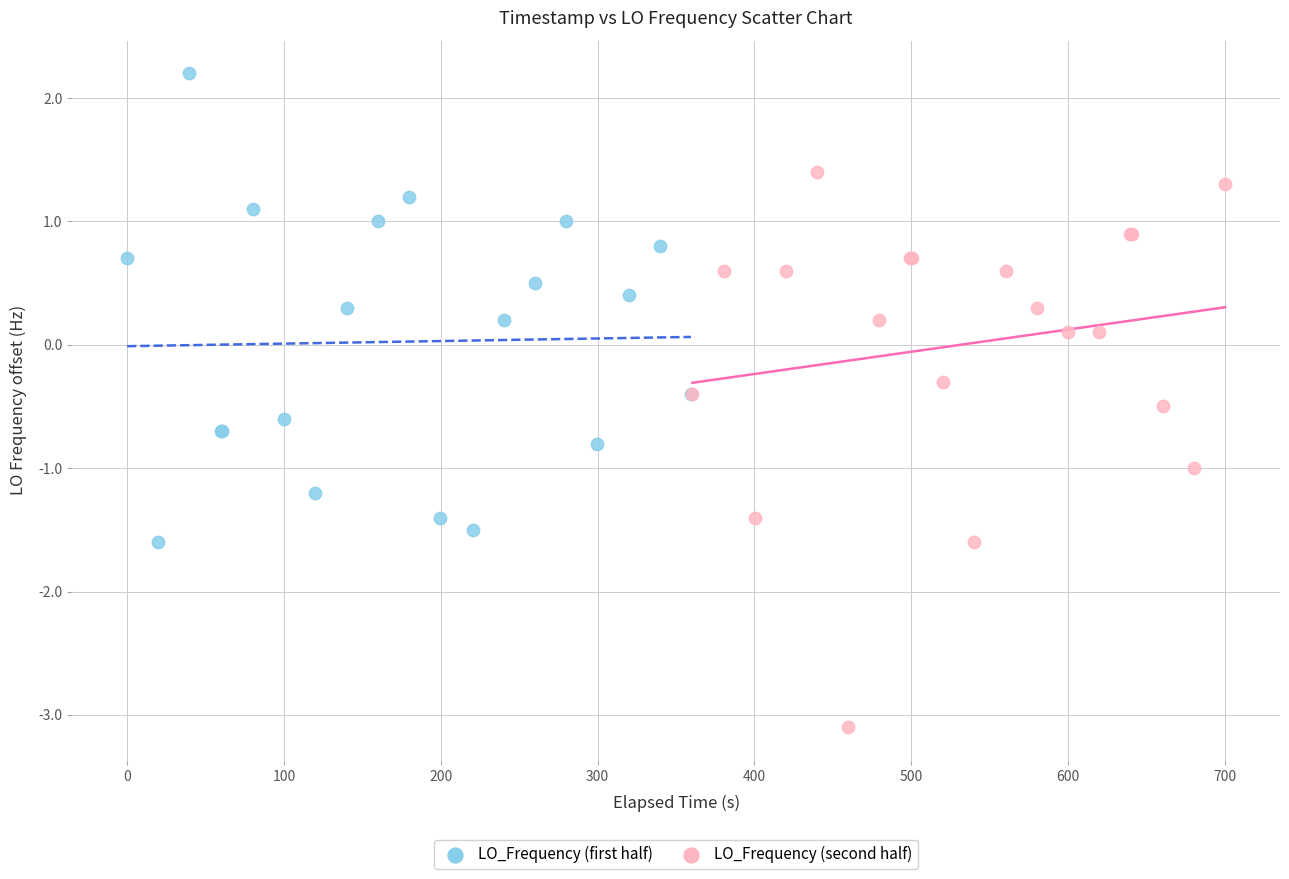

Which series reaches the minimum Y coordinate?

LO_Frequency (second half)